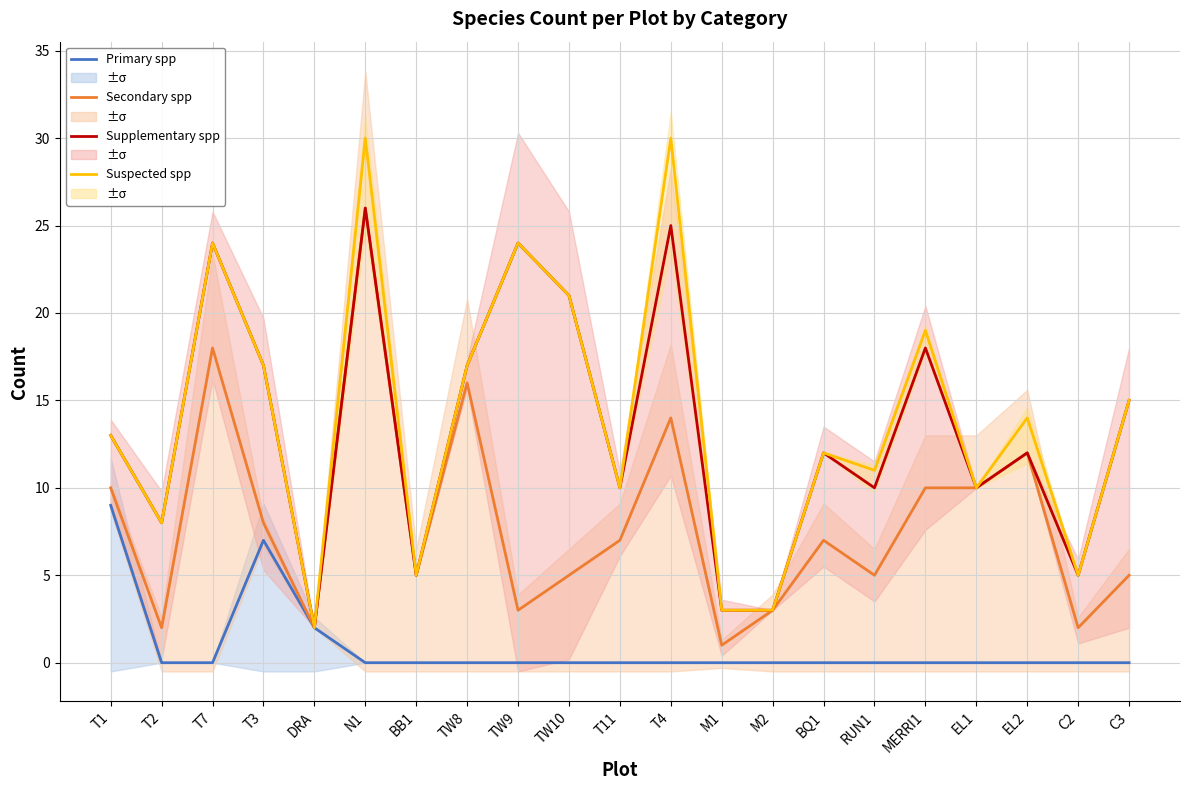

Rank the categories by Primary spp value from highest to lowest.

T1, T3, DRA, T2, T7, N1, BB1, TW8, TW9, TW10, T11, T4, M1, M2, BQ1, RUN1, MERRI1, EL1, EL2, C2, C3